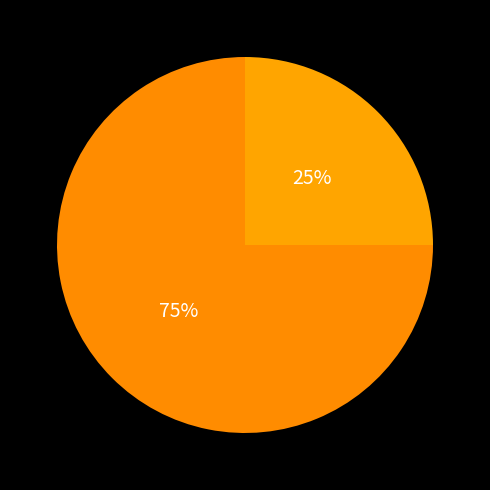

Is there a majority slice in this chart?

Yes